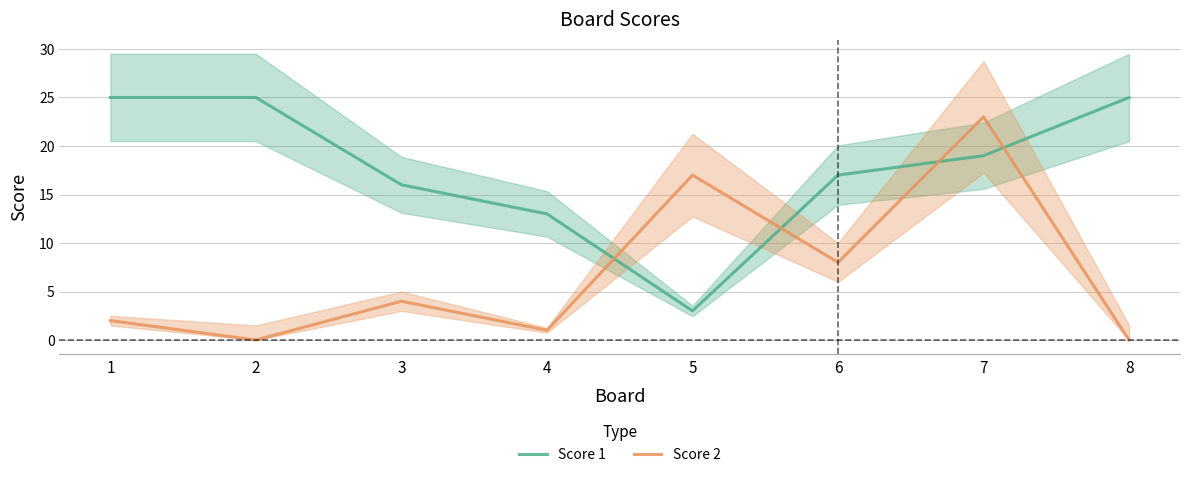

Between 7 and 4, which is larger?

7